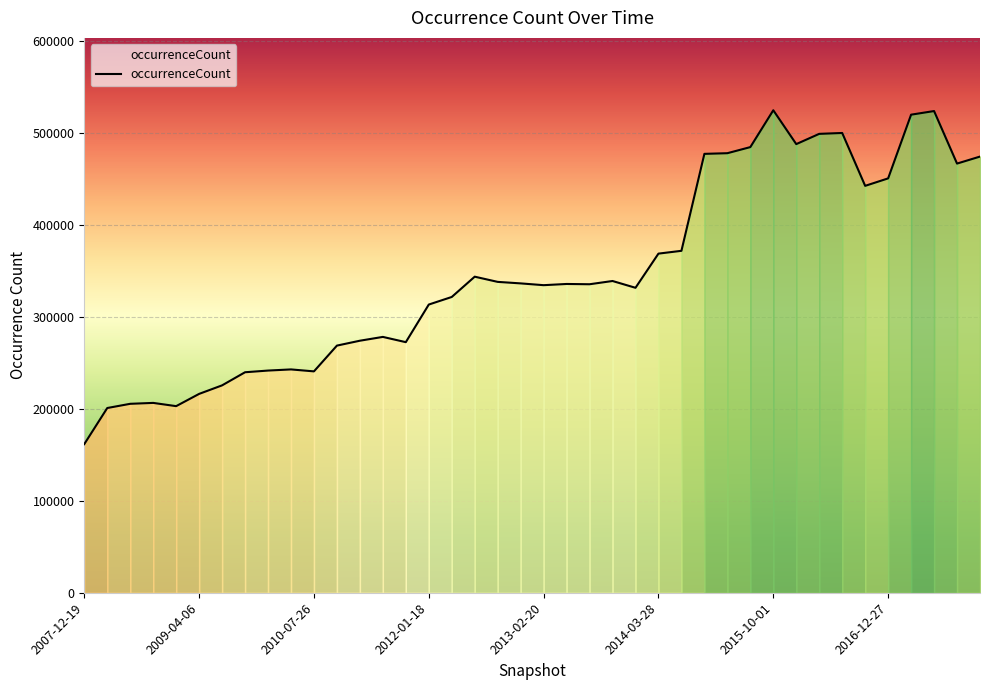

What is the difference between the maximum and minimum values?

363086